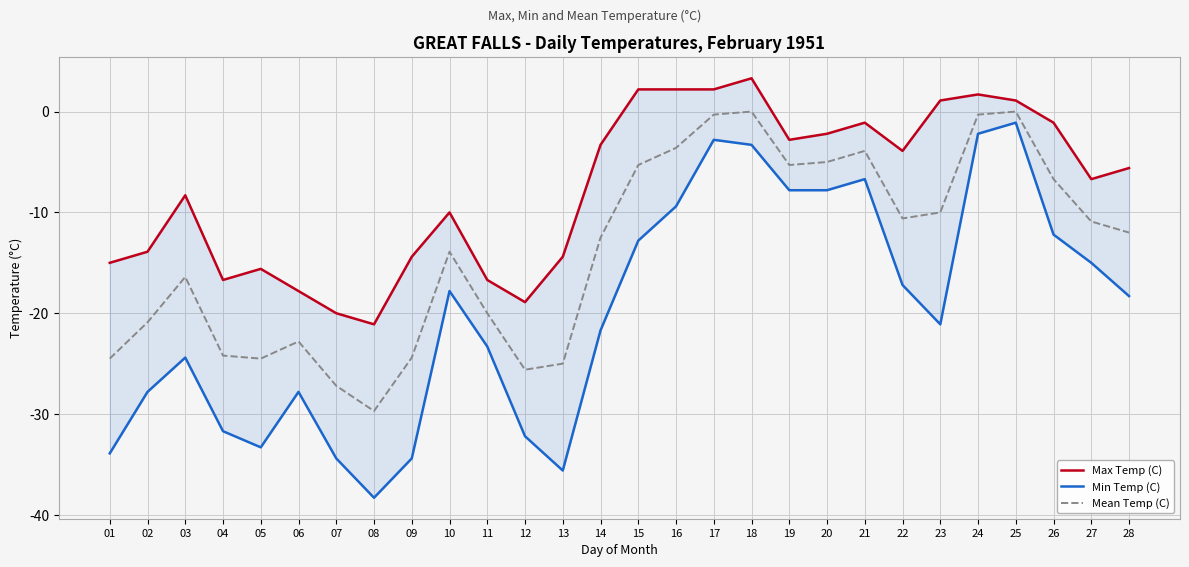

What is the difference between the maximum and minimum values in the Max Temp (C) series?

24.4